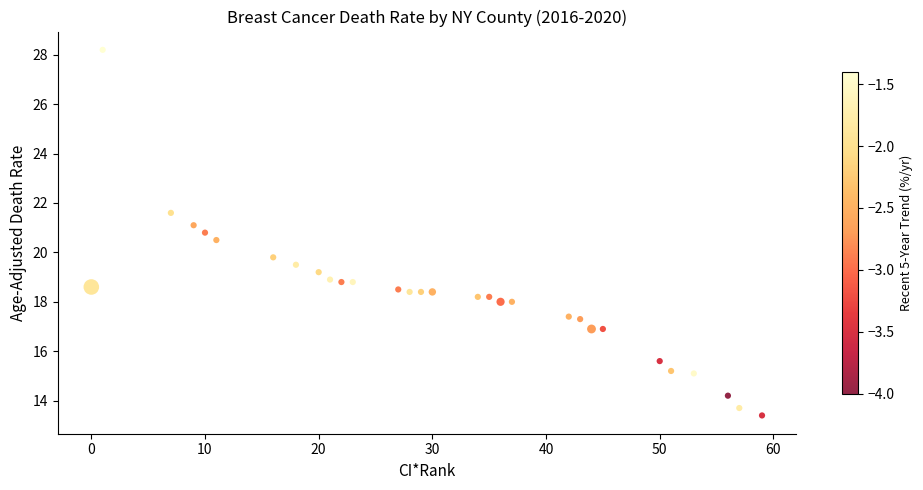

What is the range of Y values (max minus min)?

14.8